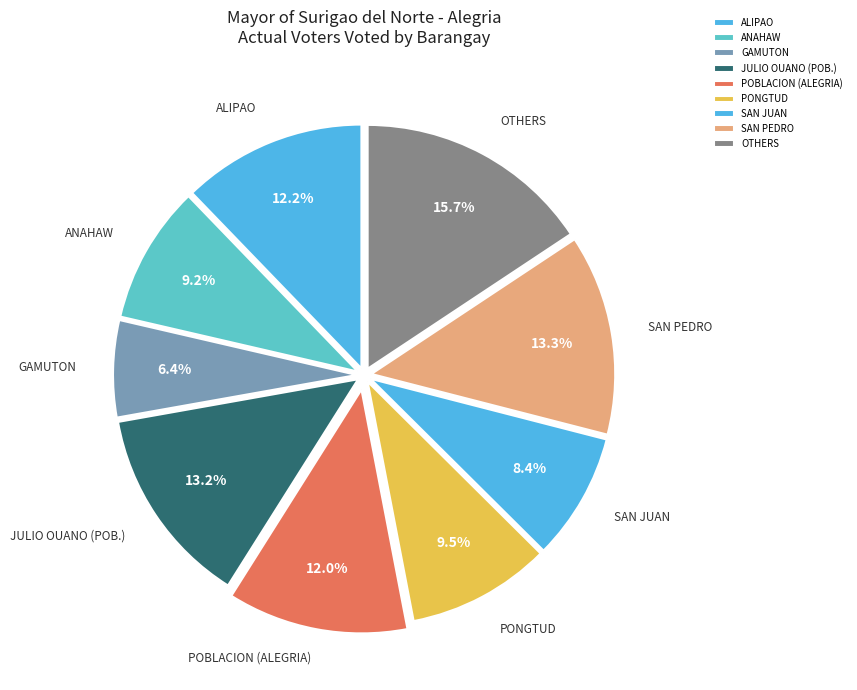

Is it true that GAMUTON is 1% of the pie?

False